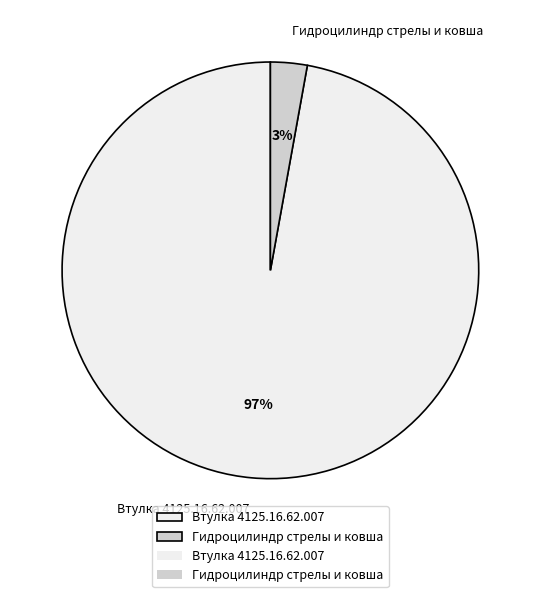

Do Втулка 4125.16.62.007 and Гидроцилиндр стрелы и ковша together represent more than half of the pie?

Yes